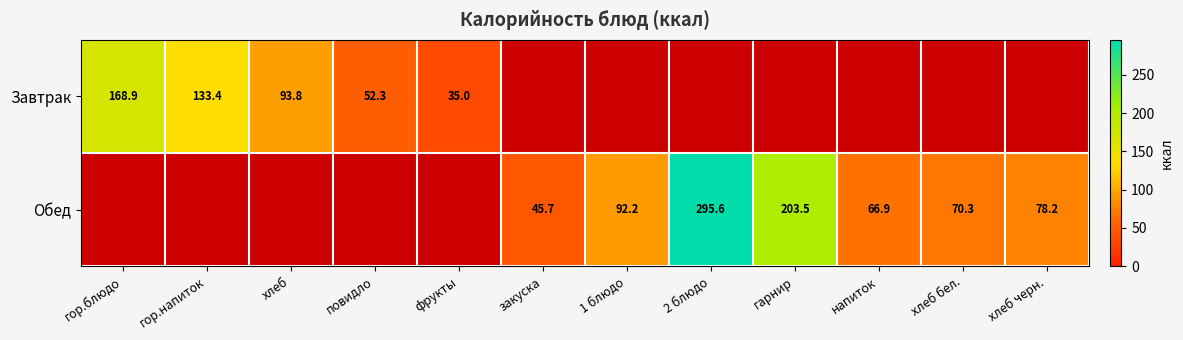

The Обед series shows 73.6 at закуска. True or false?

False